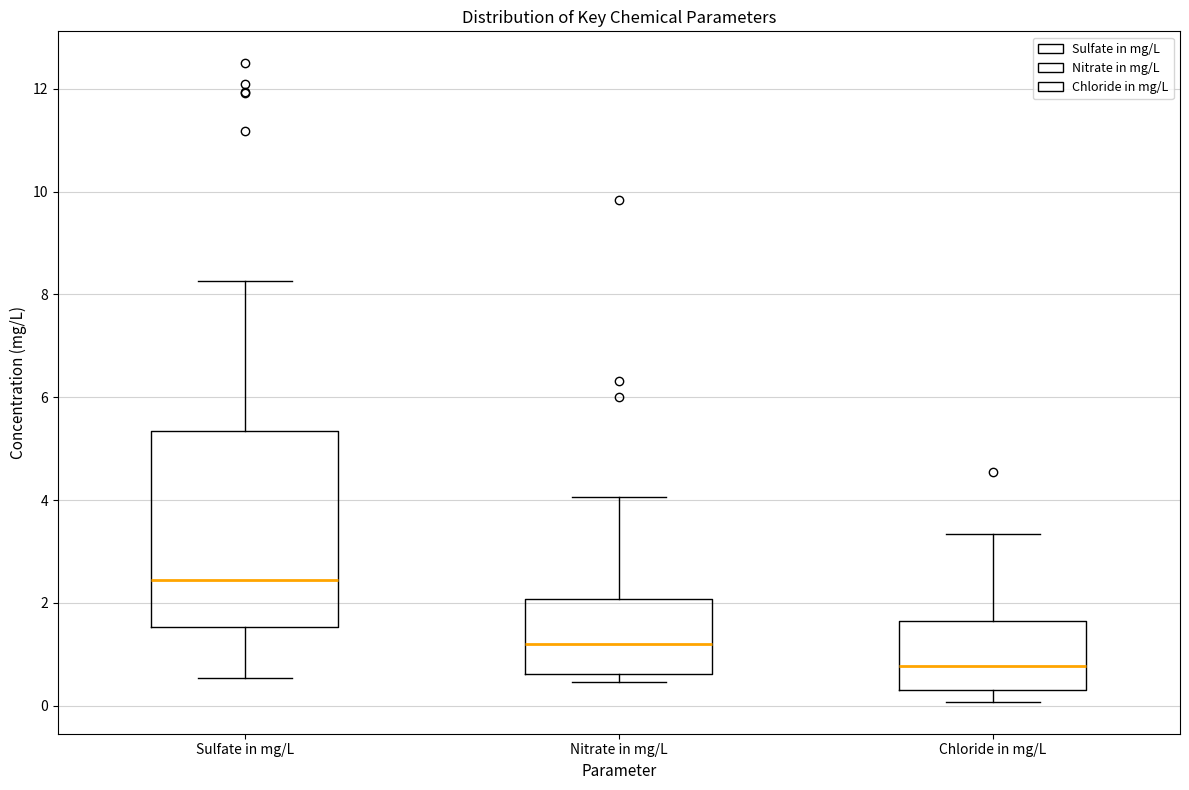

Which box has the lowest median line?

Chloride in mg/L